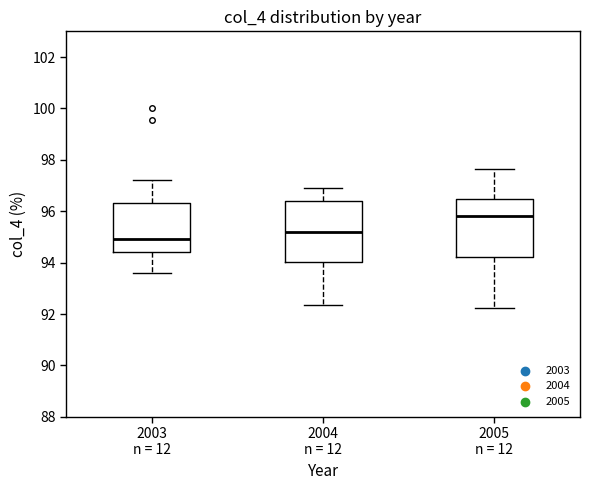

Reading left to right, transcribe this box plot: for each box, give where its median line is, the range the box spans, and where its two whiskers end, as read against the y-axis. The values are not printed on the chart, so give them approximately, as read against the axis.

2003 n = 12: median 95.0, box 94.4 to 96.4, whiskers 93.6 to 97.2
2004 n = 12: median 95.2, box 94.0 to 96.4, whiskers 92.4 to 97.0
2005 n = 12: median 95.8, box 94.2 to 96.4, whiskers 92.2 to 97.6